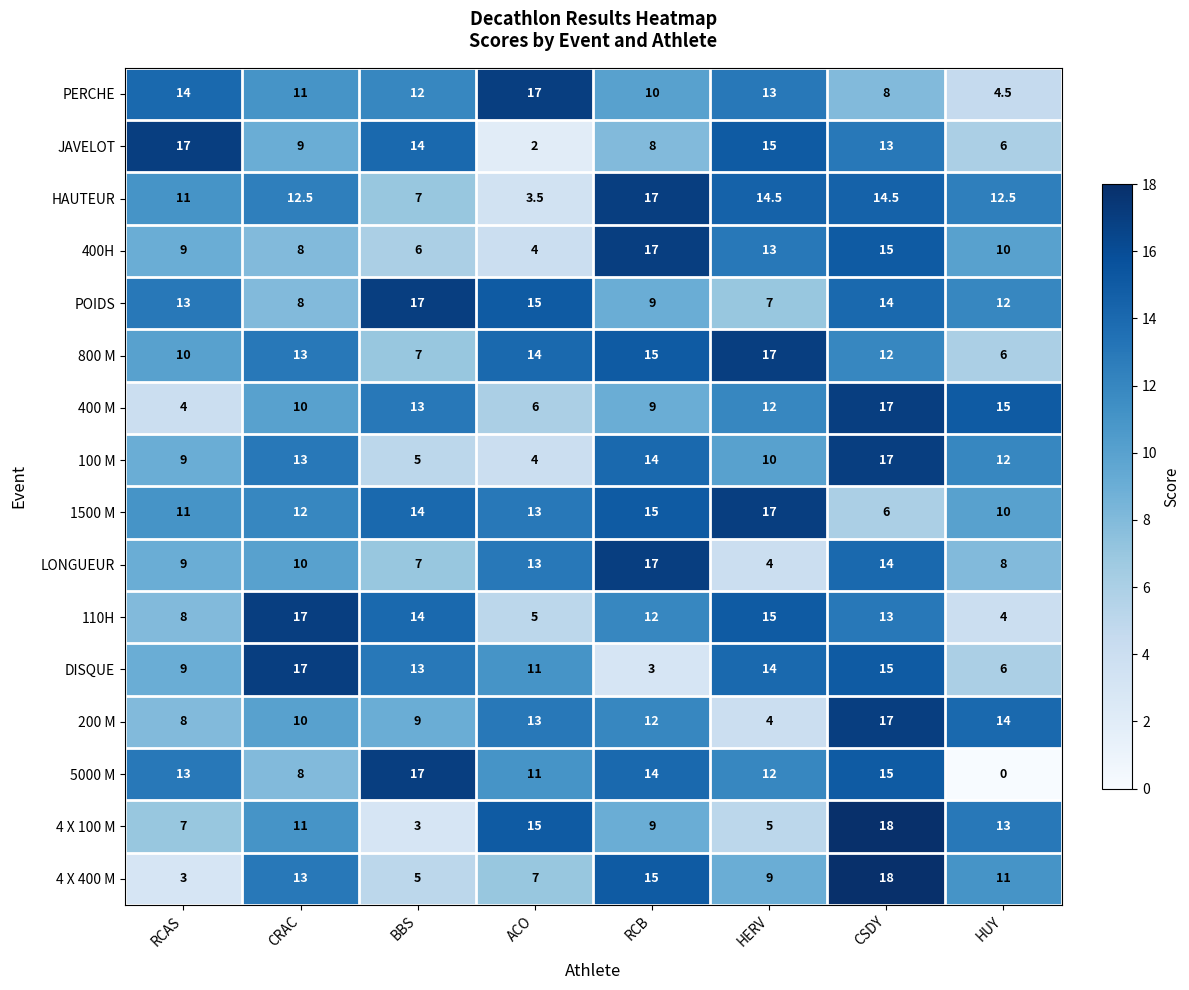

At which category is the sum across all series the highest?

CSDY